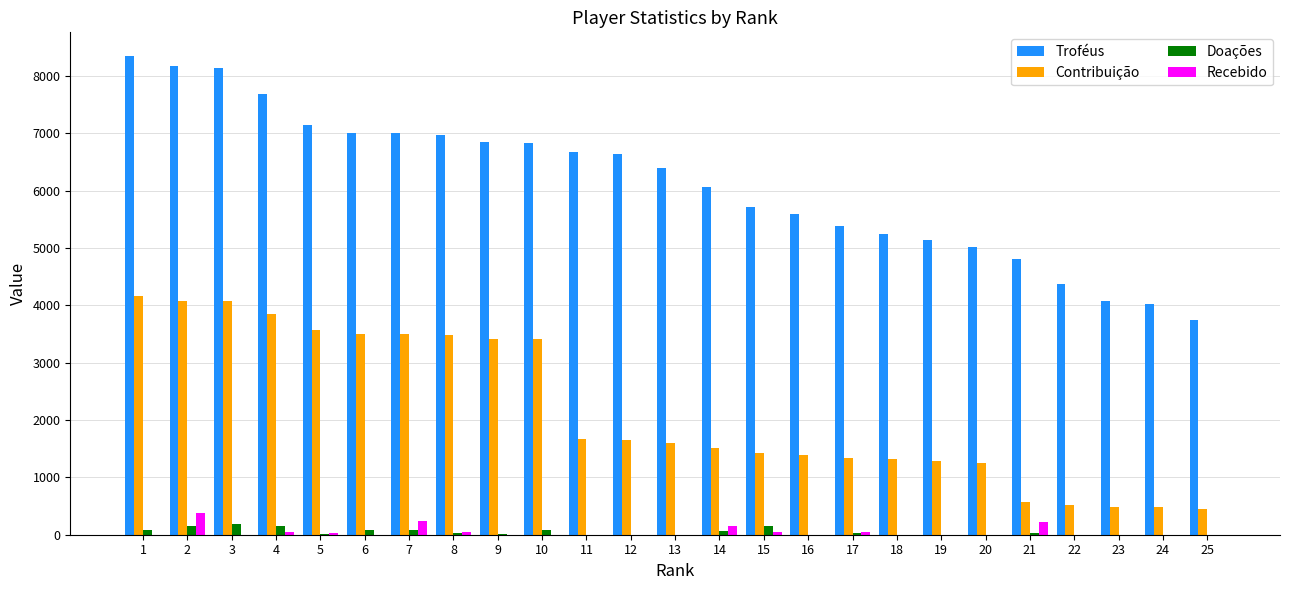

What is the sum of all Troféus values?

153051